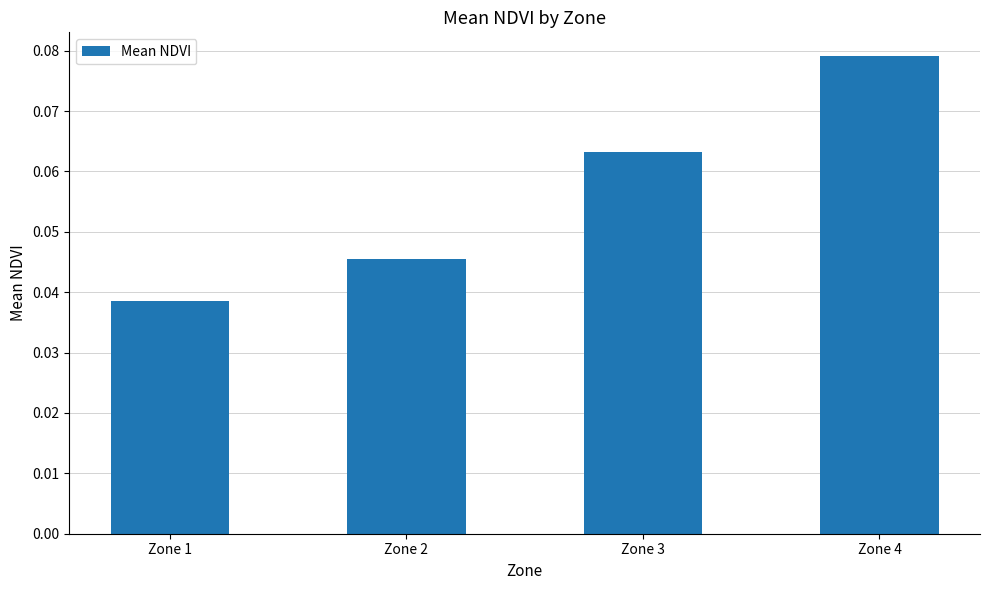

Rank the categories by value from highest to lowest.

Zone 4, Zone 3, Zone 2, Zone 1